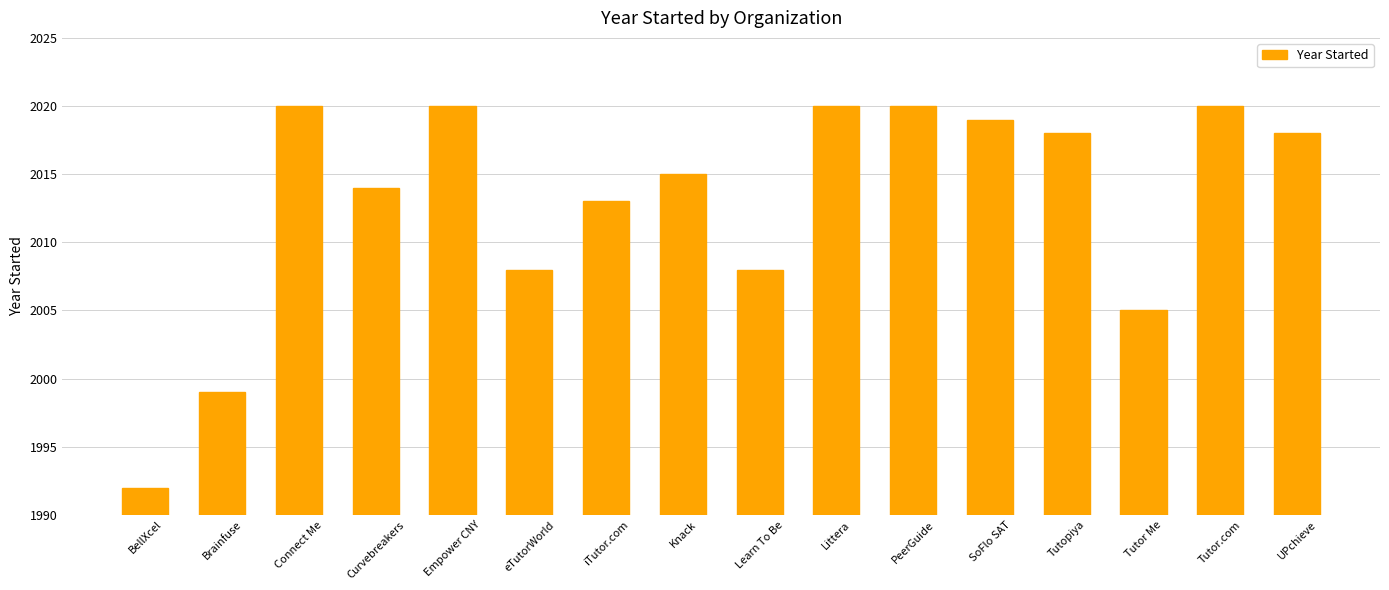

Reading right to left, list all the values displayed in this chart.

UPchieve=2018	Tutor.com=2020	Tutor Me=2005	Tutopiya=2018	SoFlo SAT=2019	PeerGuide=2020	Littera=2020	Learn To Be=2008	Knack=2015	iTutor.com=2013	eTutorWorld=2008	Empower CNY=2020	Curvebreakers=2014	Connect Me=2020	Brainfuse=1999	BellXcel=1992